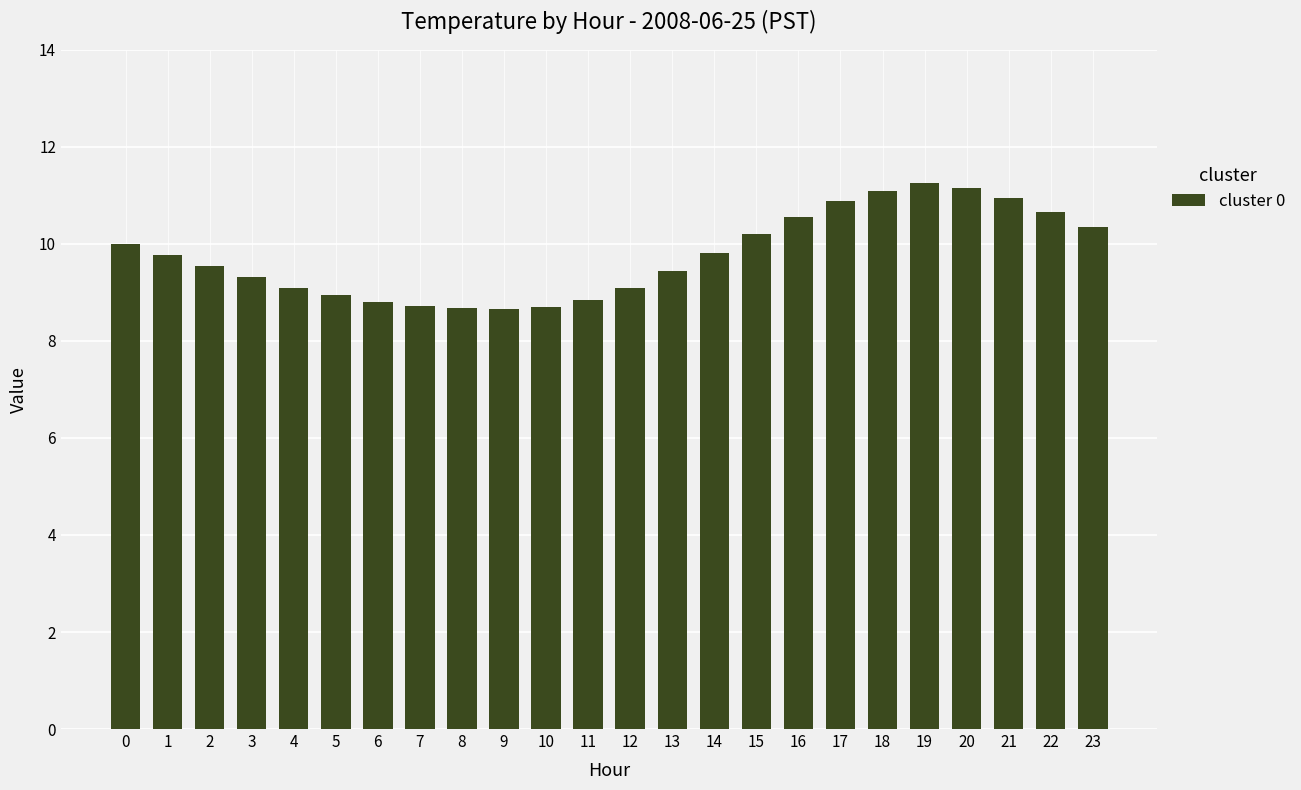

What is the ratio of the value at 18 to the value at 17?

1.0